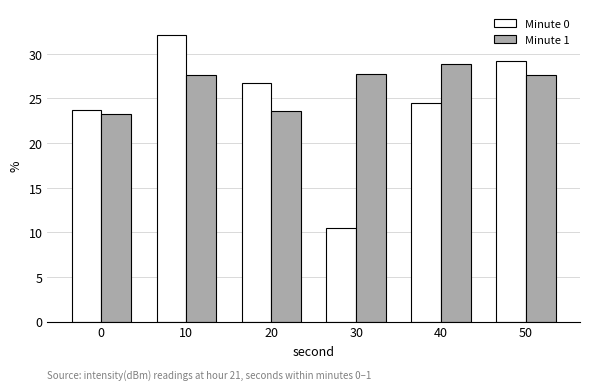

At which category does the chart reach its peak across all series?

10